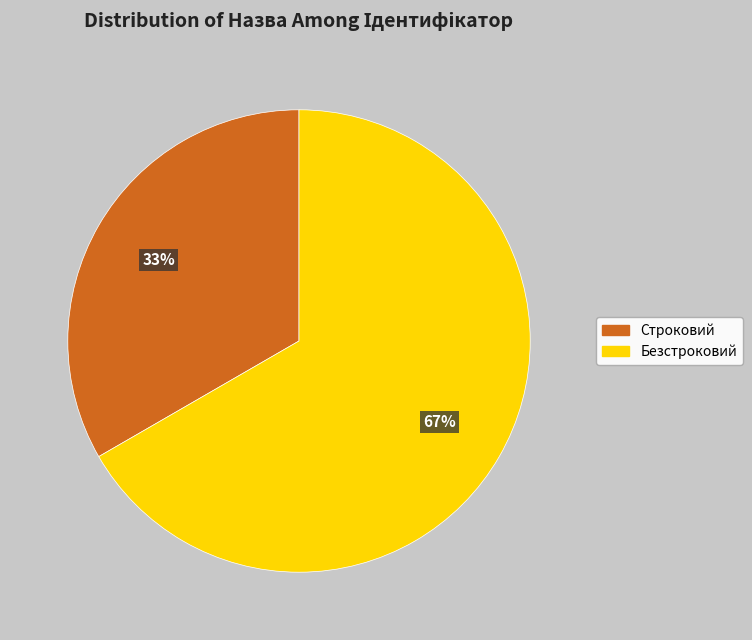

Is the sum of Строковий and Безстроковий greater than half?

Yes